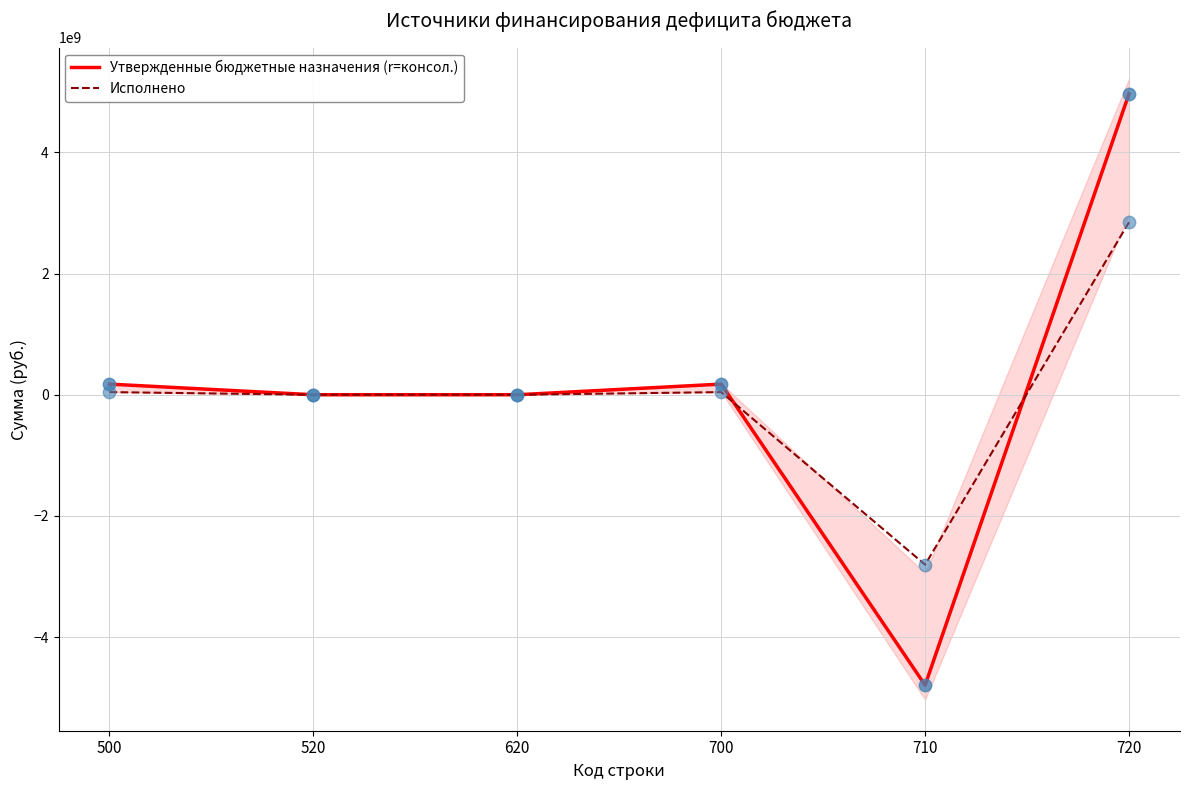

What are all the series names shown in the legend?

Утвержденные бюджетные назначения (r=консол.), Исполнено